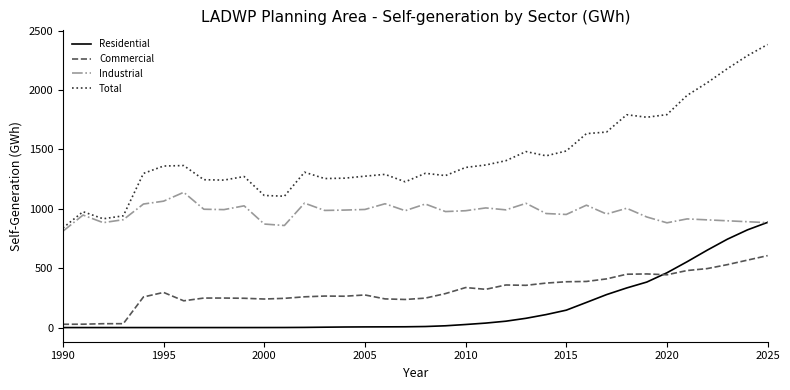

True or false: Commercial and Total cross at least once.

False